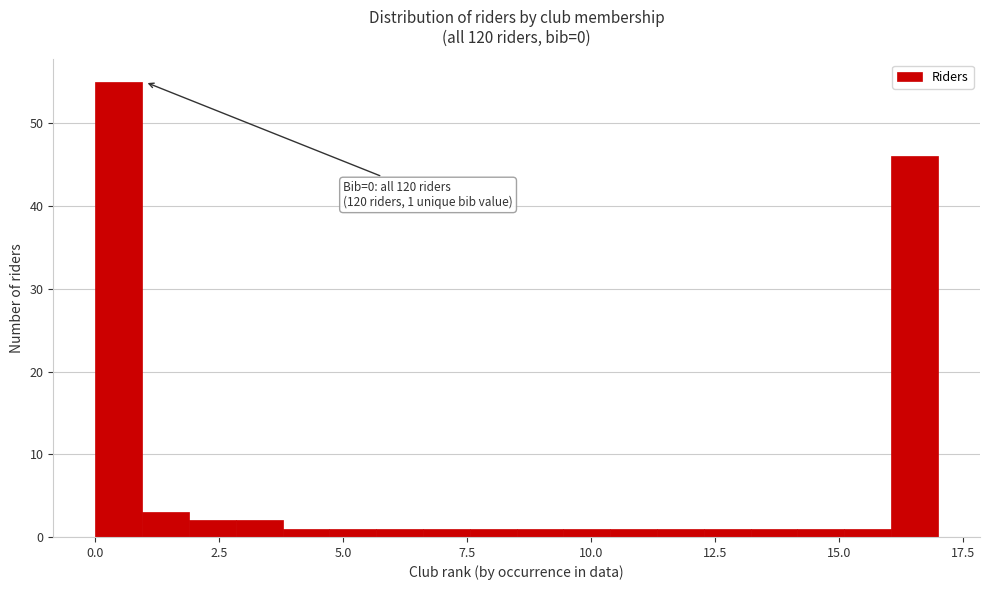

Around what value on the x-axis is the tallest bar? Give the approximate position of its centre, as read against the axis.

0.5